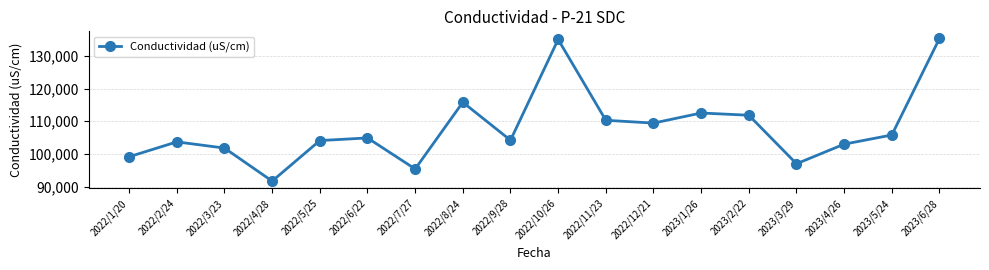

Count the number of categories in the chart.

18